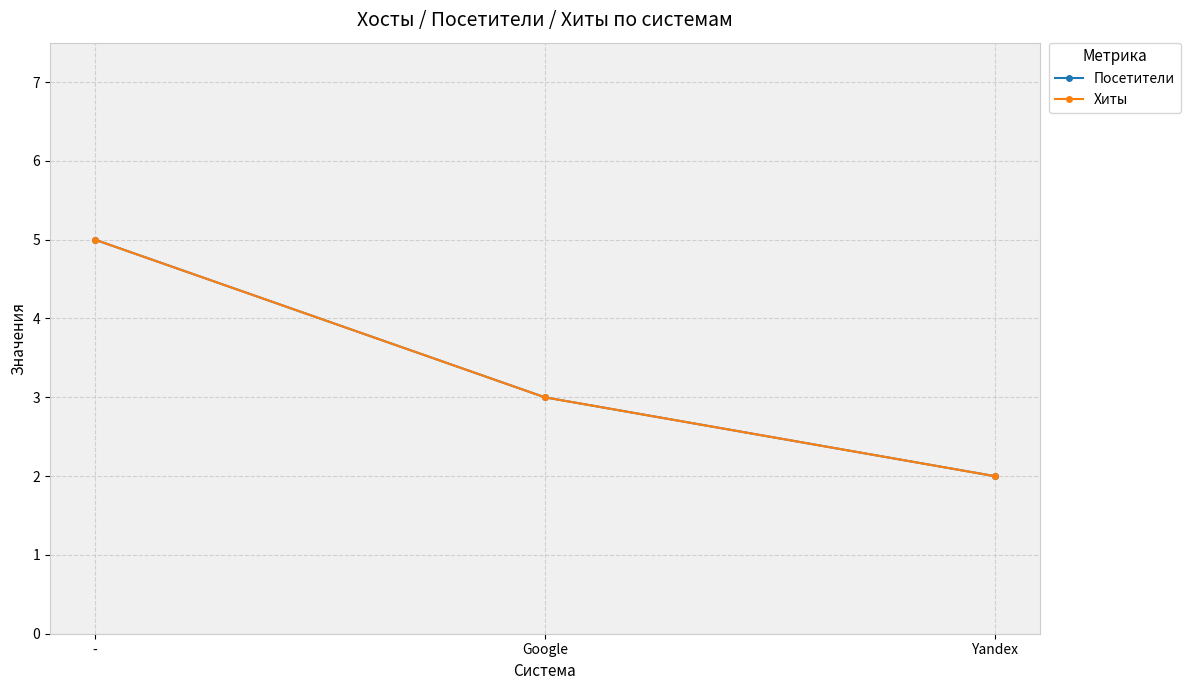

Which series has the largest total across all categories?

Посетители